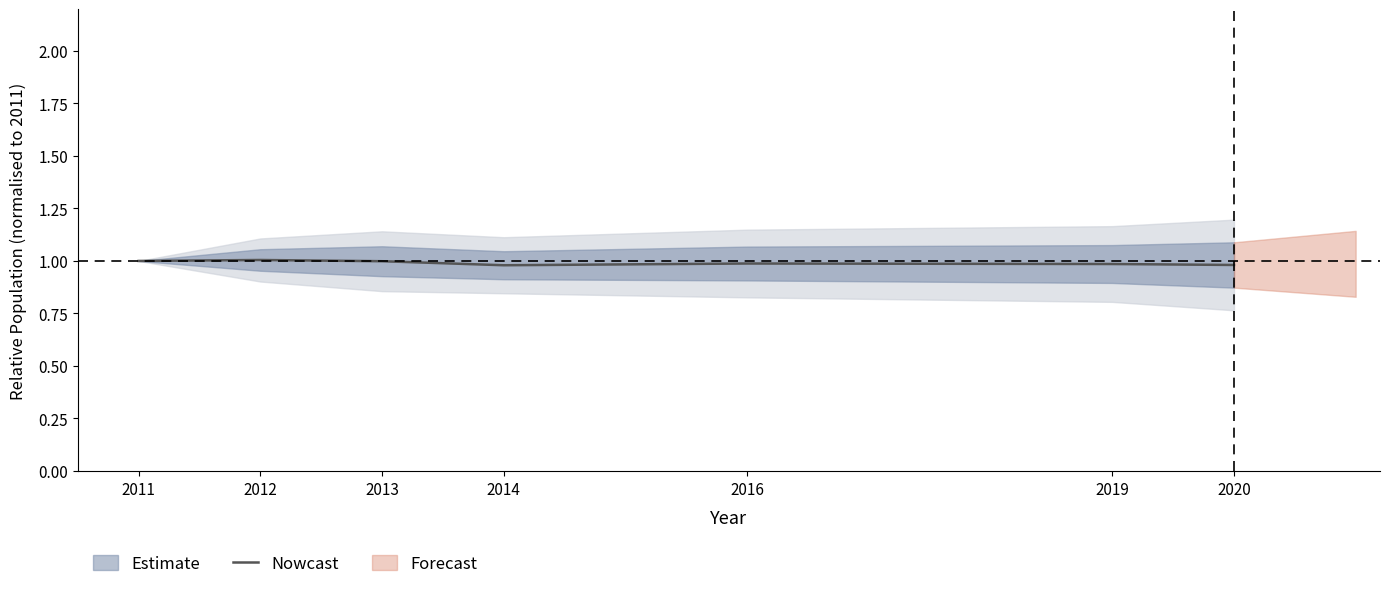

The value at 2014 is 1.4. True or false?

False